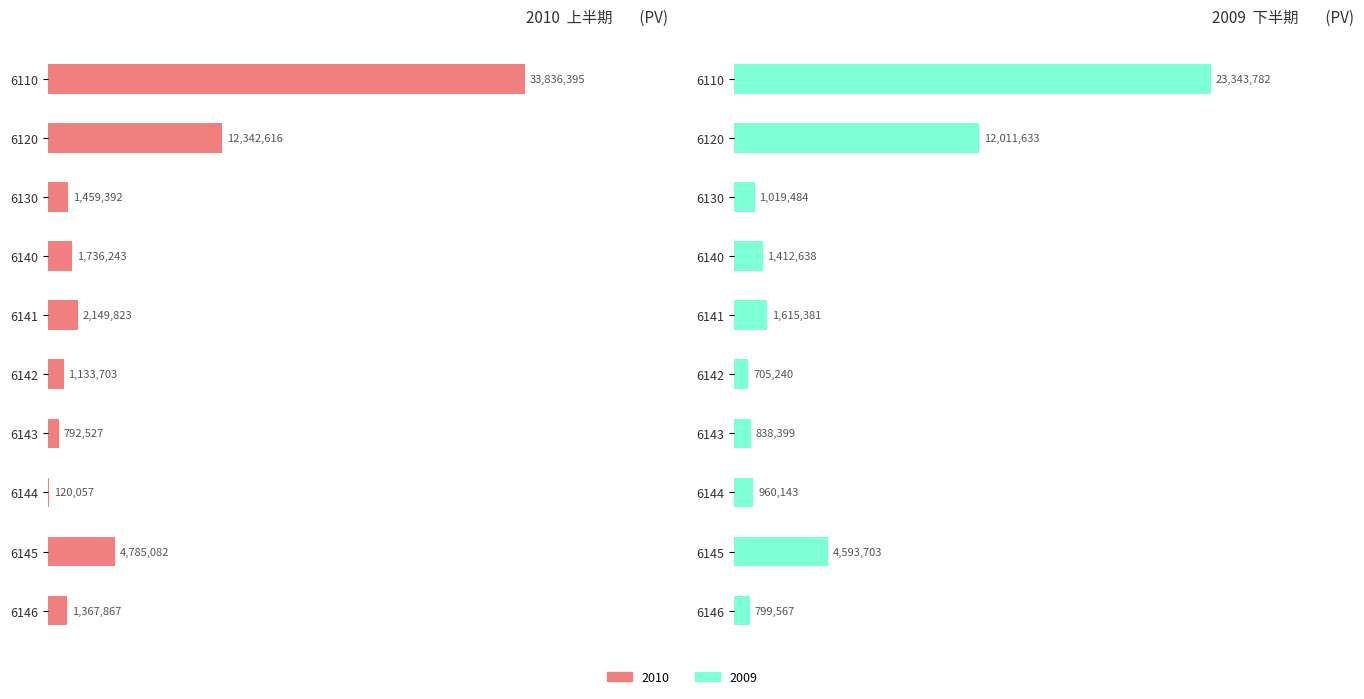

Are the bars grouped side by side (vs. stacked)?

Yes